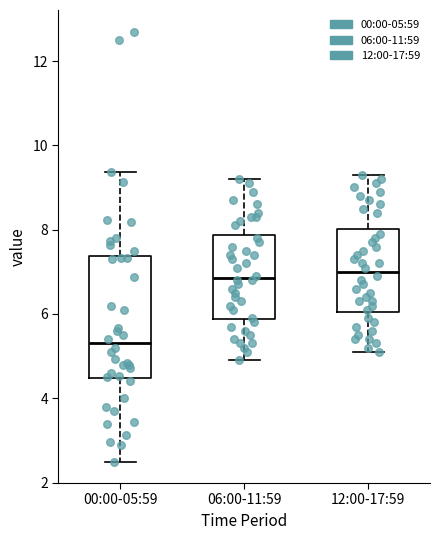

Which box is the tallest, from its lower edge to its upper edge?

00:00-05:59